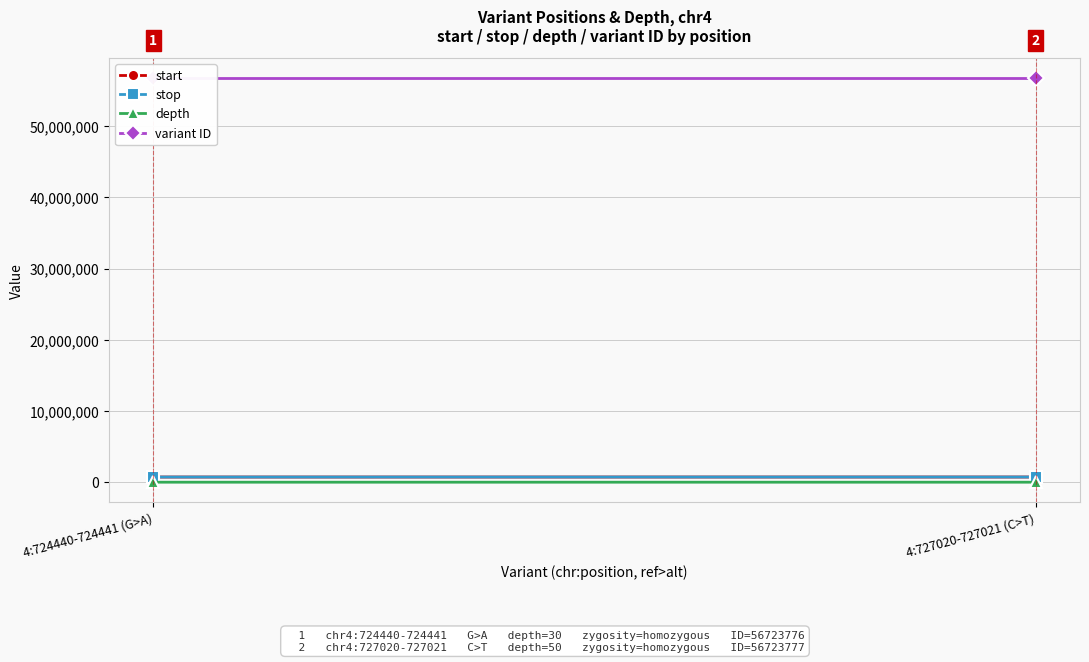

What is the difference between the depth values at 4:724440-724441 (G>A) and 4:727020-727021 (C>T)?

20